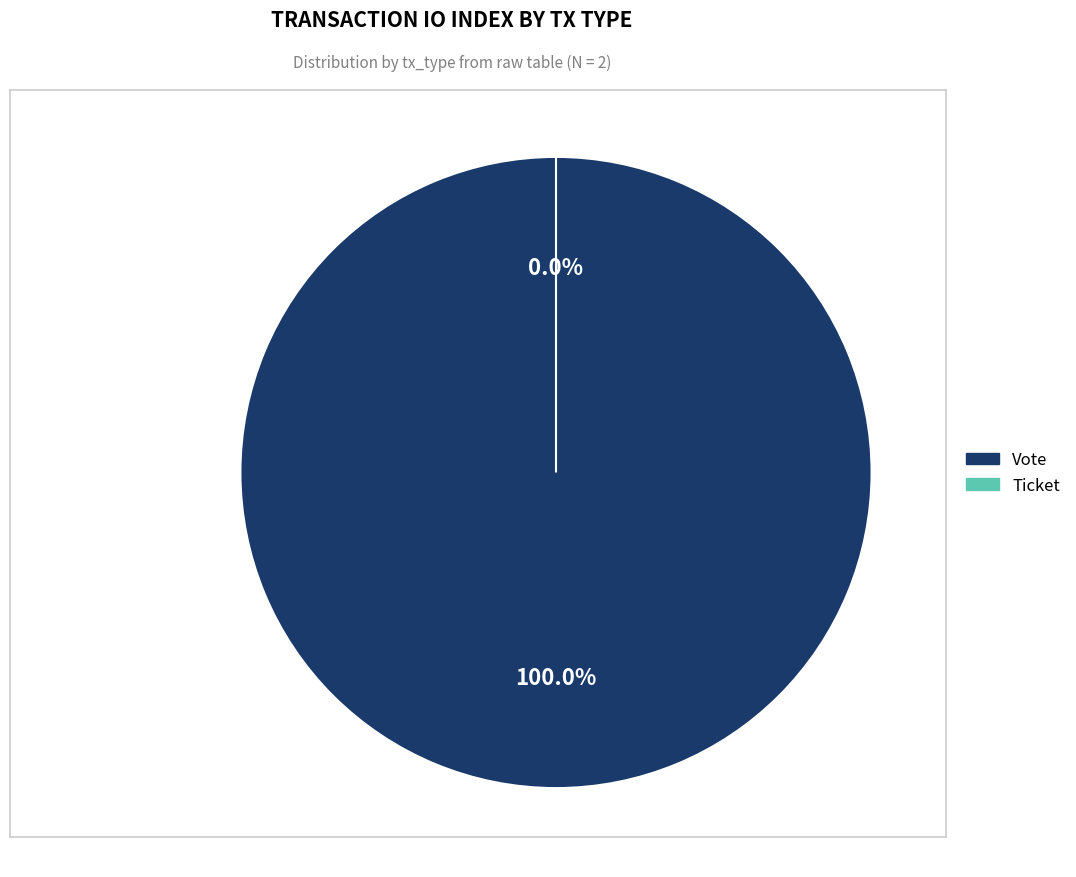

What percentage is the Vote (io_index=1) slice, to the nearest percent?

100%